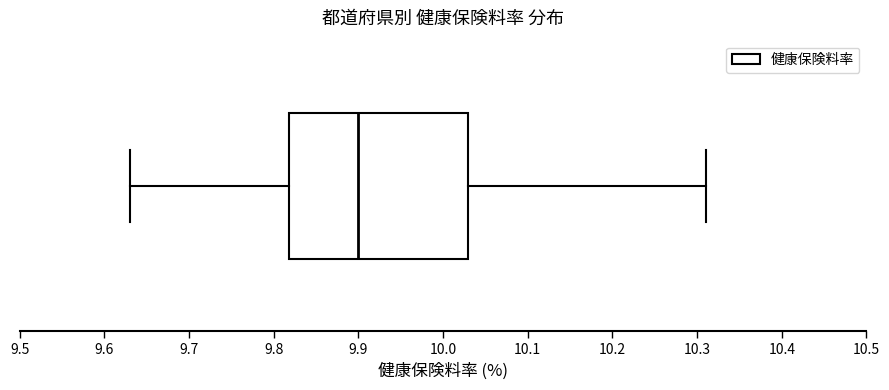

Transcribe this box plot: give where the median line is, the range the box spans, and where the two whiskers end, as read against the x-axis. The values are not printed on the chart, so give them approximately, as read against the axis.

median 9.90, box 9.82 to 10.03, whiskers 9.63 to 10.31